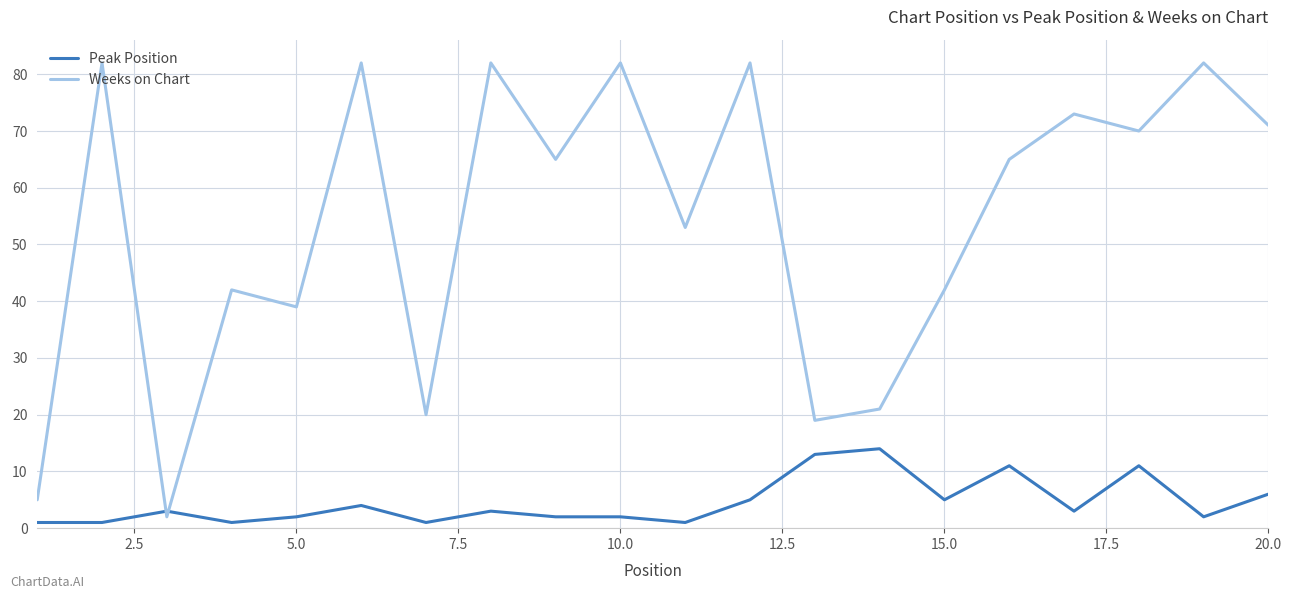

What is the difference between the maximum and minimum values in the Weeks on Chart series?

80